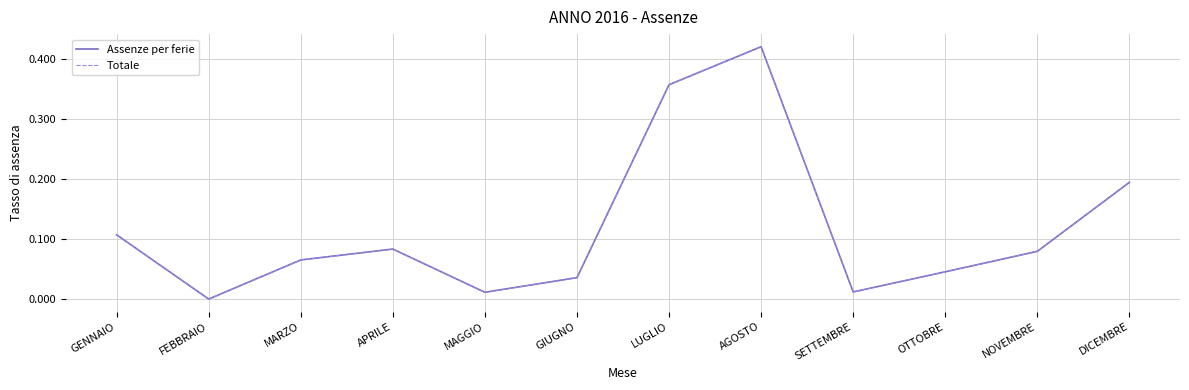

At which category does the chart reach its minimum across all series?

FEBBRAIO